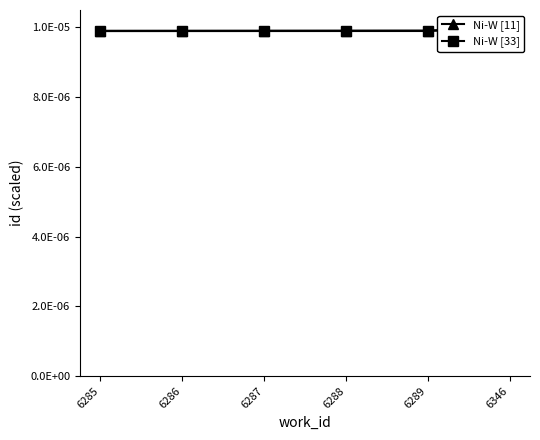

Reading left to right, what are all the values shown in this chart?

Ni-W [11]: 6285=0.0	6286=0.0	6287=0.0	6288=0.0	6289=0.0	6346=0.0
Ni-W [33]: 6285=0.0	6286=0.0	6287=0.0	6288=0.0	6289=0.0	6346=0.0